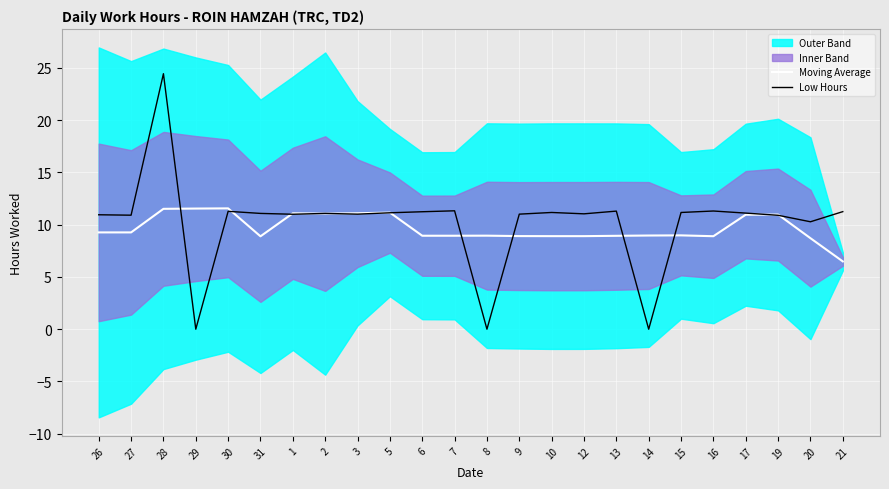

At which category is the sum across all series the highest?

28